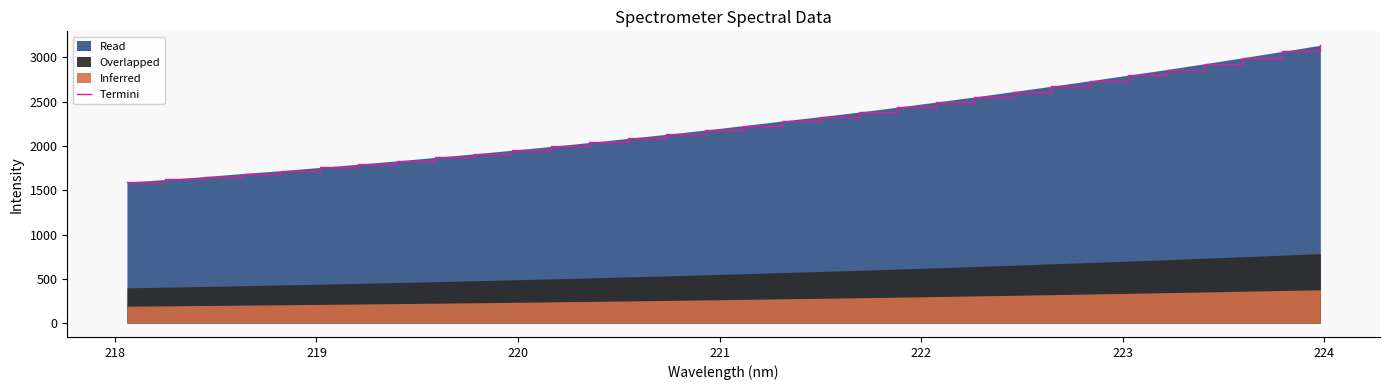

What is the greatest value displayed?

3137.1